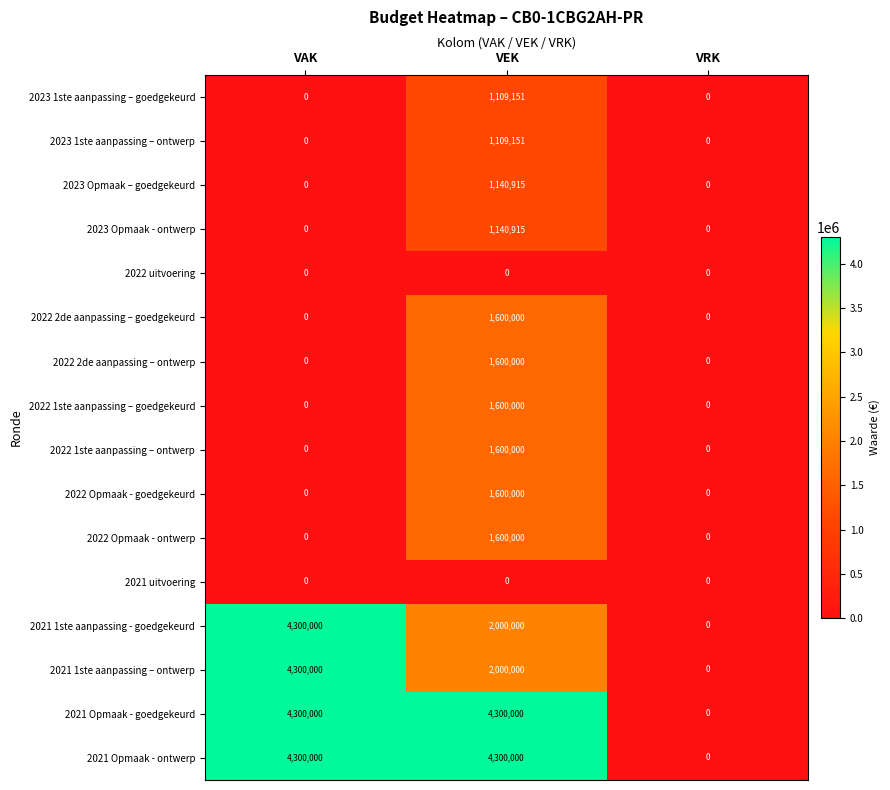

What is the maximum value for 2023 Opmaak – goedgekeurd?

1140915